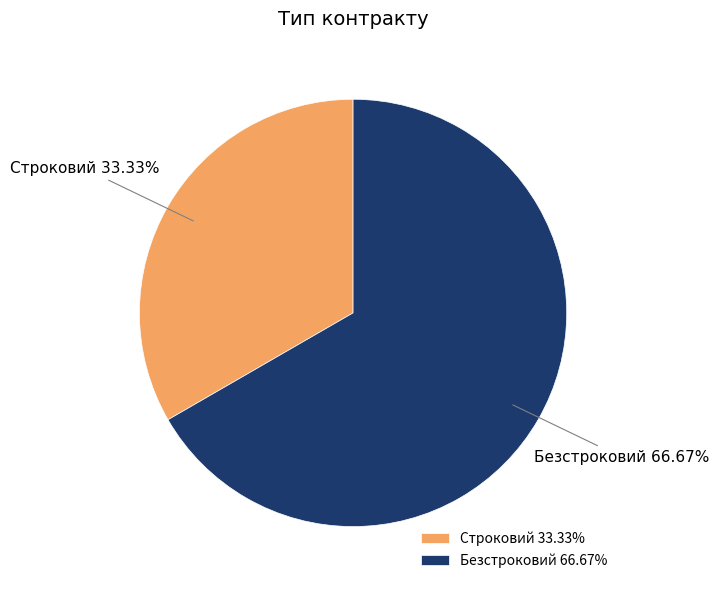

How many slices are in this pie chart?

2